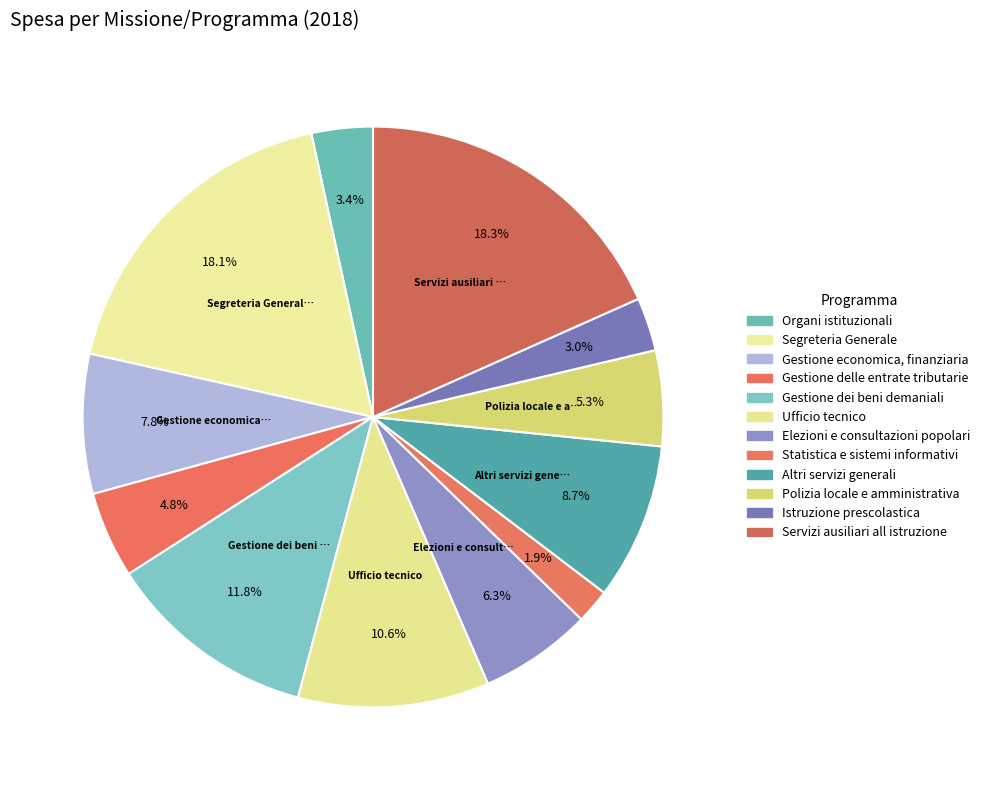

To the nearest percent, what is the combined percentage of Gestione dei beni demaniali and Polizia locale e amministrativa?

17%